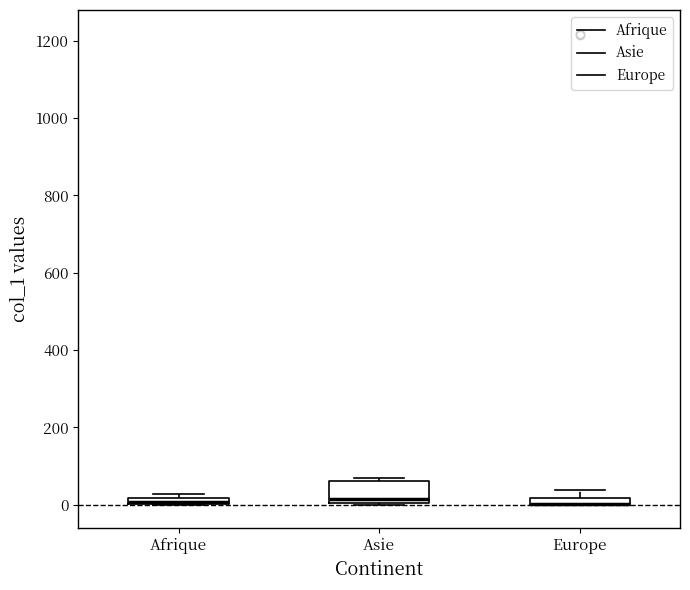

Comparing the boxes themselves (not the whiskers), which one is the tallest?

Asie